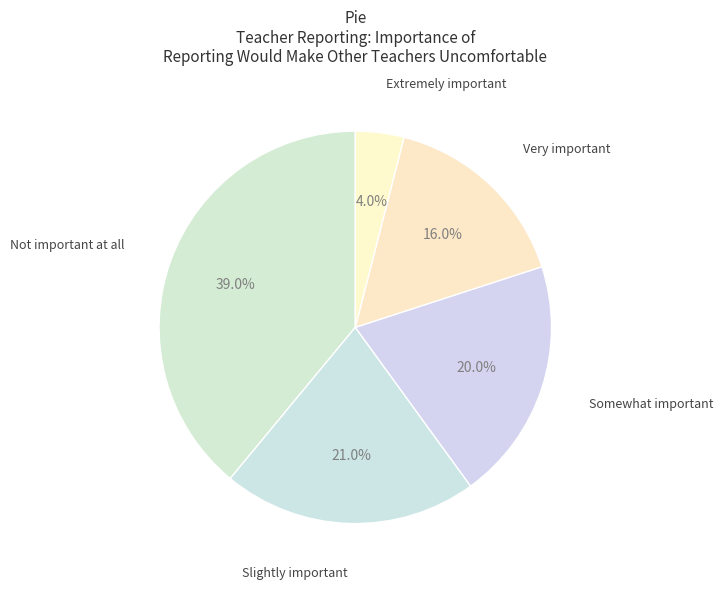

To the nearest percent, what percentage of the pie is Slightly important?

21%